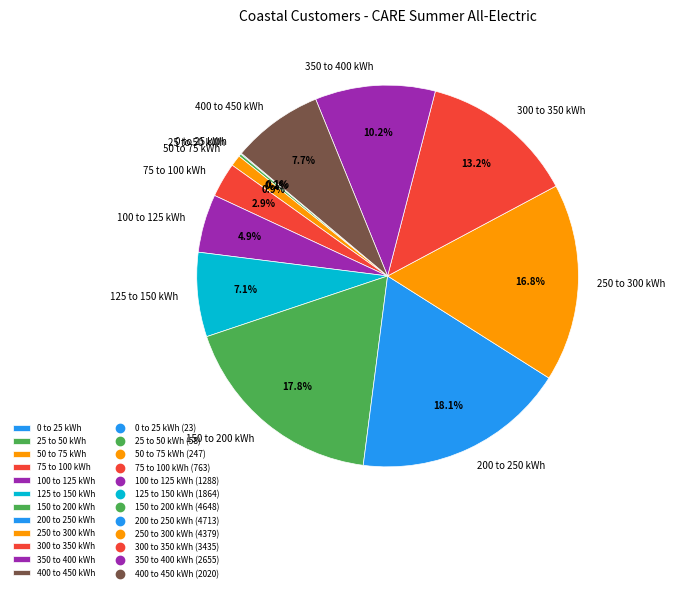

What is the ratio of the value at 125 to 150 kWh to the value at 300 to 350 kWh?

0.5